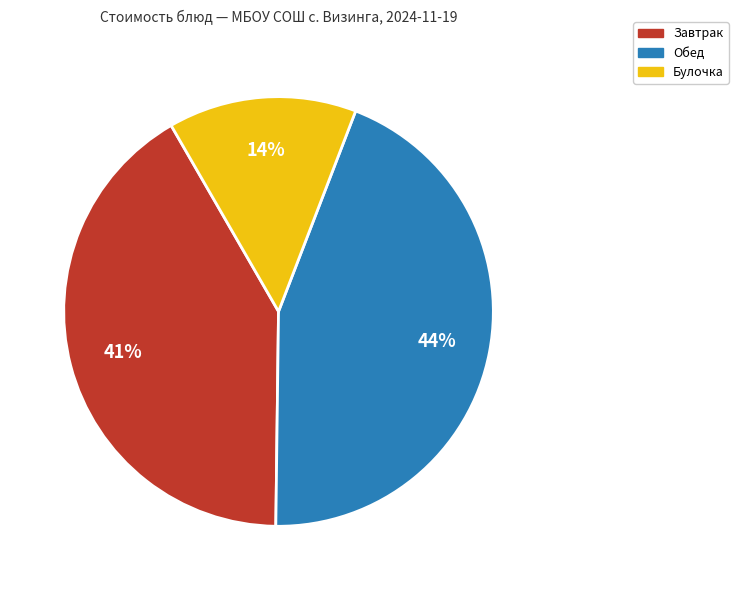

What is the smallest slice in the pie chart?

Булочка